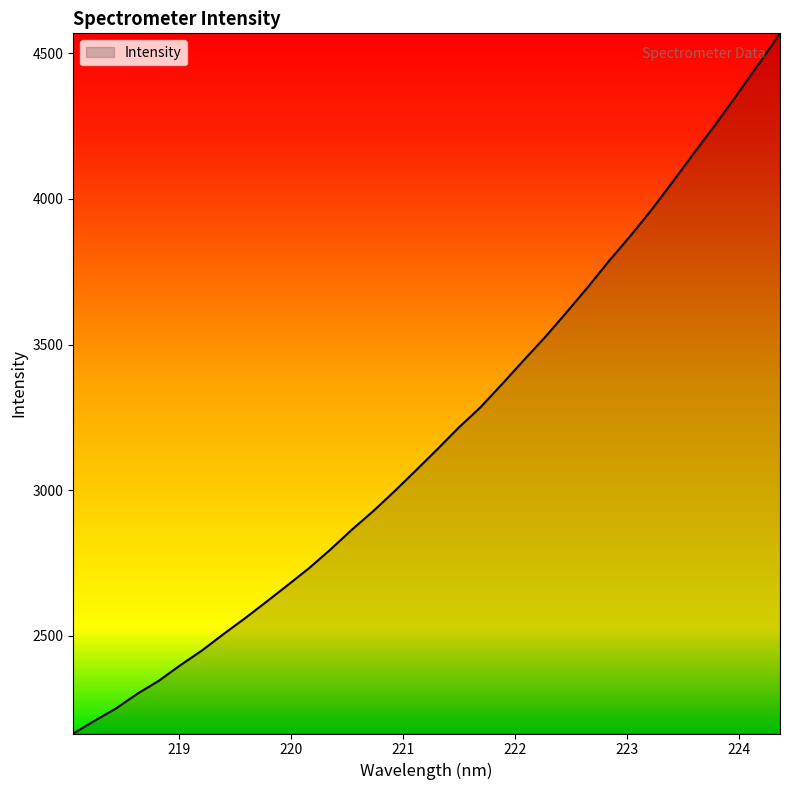

What is the greatest value displayed?

4568.6